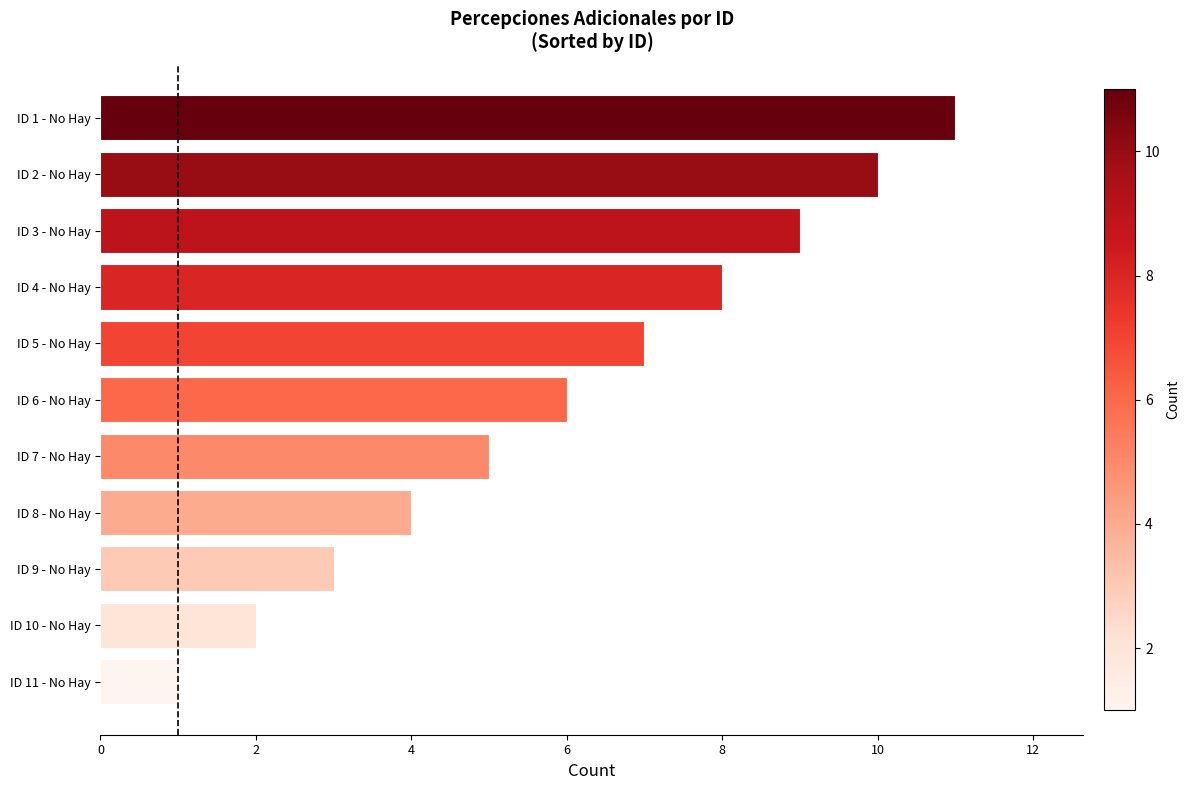

Reading bottom to top, transcribe all the data shown in this chart.

ID 11 - No Hay=1	ID 10 - No Hay=2	ID 9 - No Hay=3	ID 8 - No Hay=4	ID 7 - No Hay=5	ID 6 - No Hay=6	ID 5 - No Hay=7	ID 4 - No Hay=8	ID 3 - No Hay=9	ID 2 - No Hay=10	ID 1 - No Hay=11